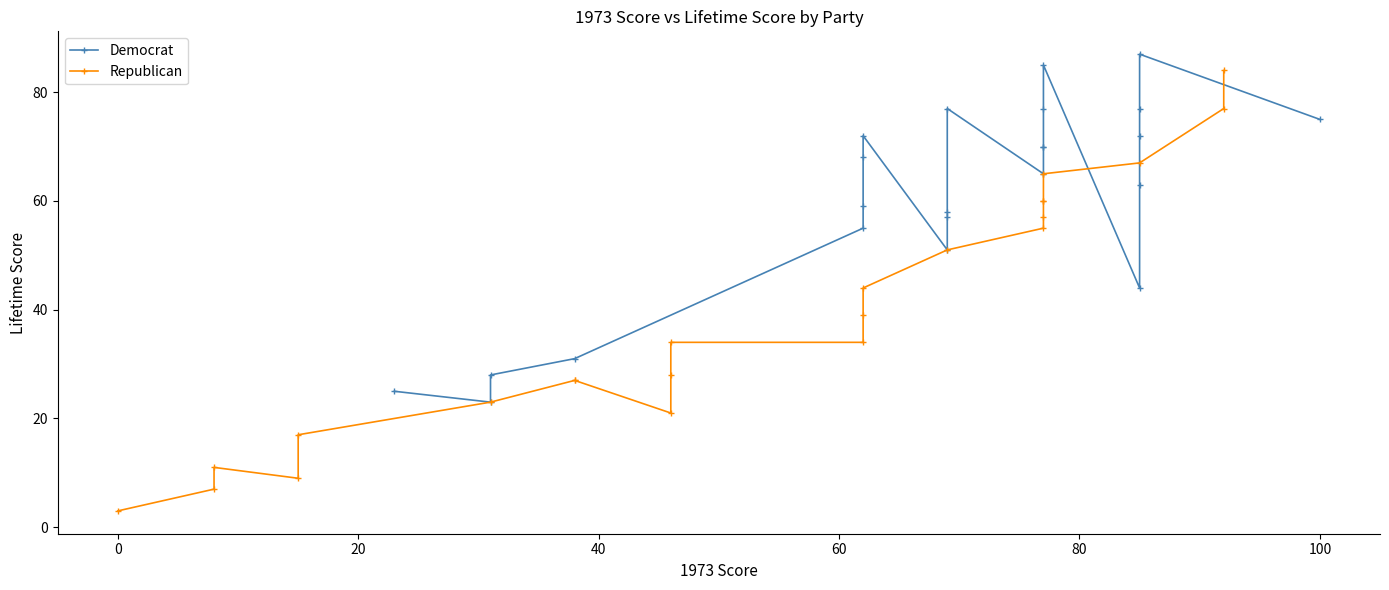

Which series has the largest total across all categories?

Democrat